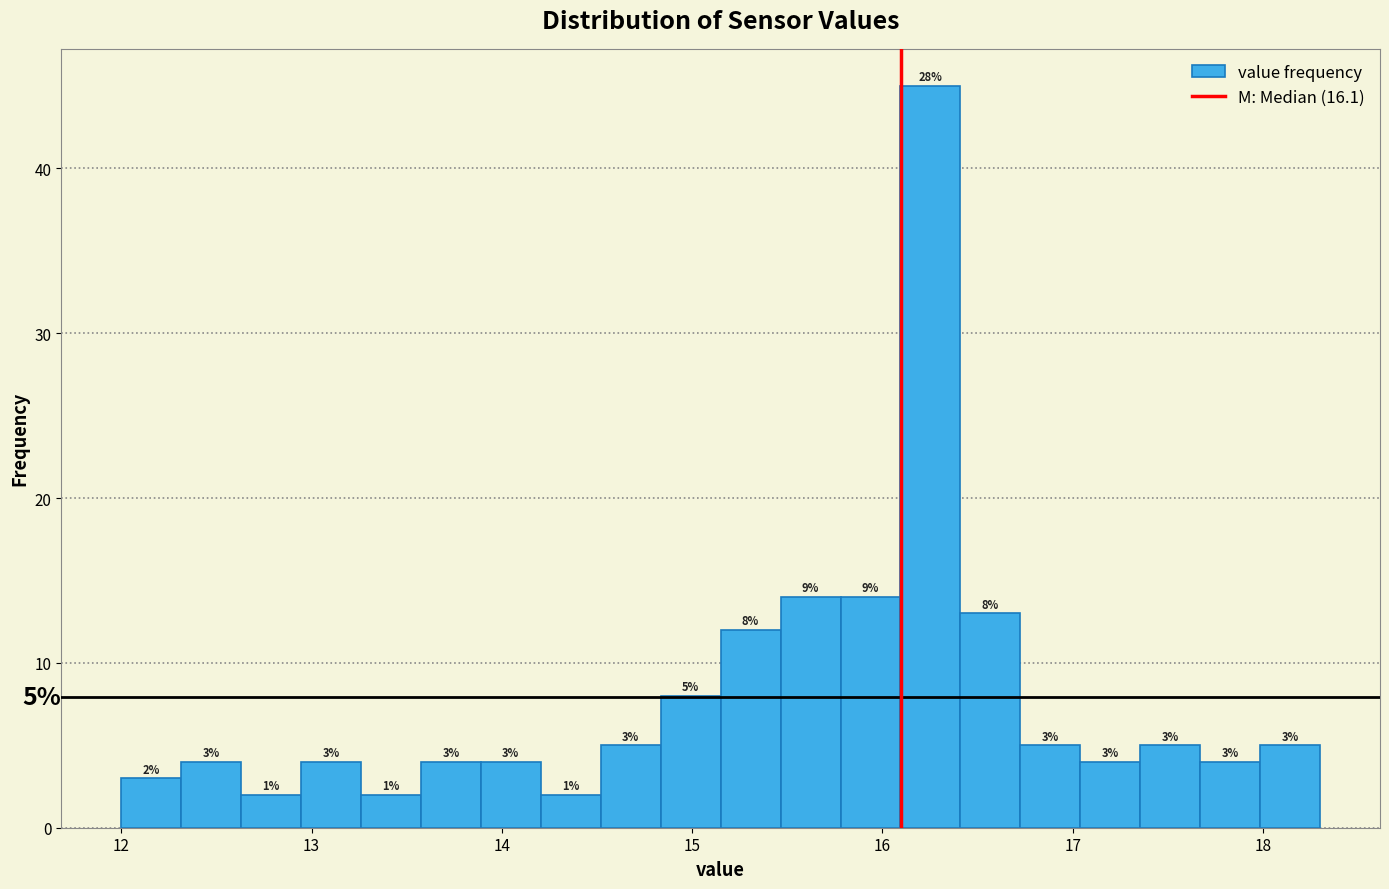

Read against the x-axis, roughly where is the centre of the tallest bar?

16.3